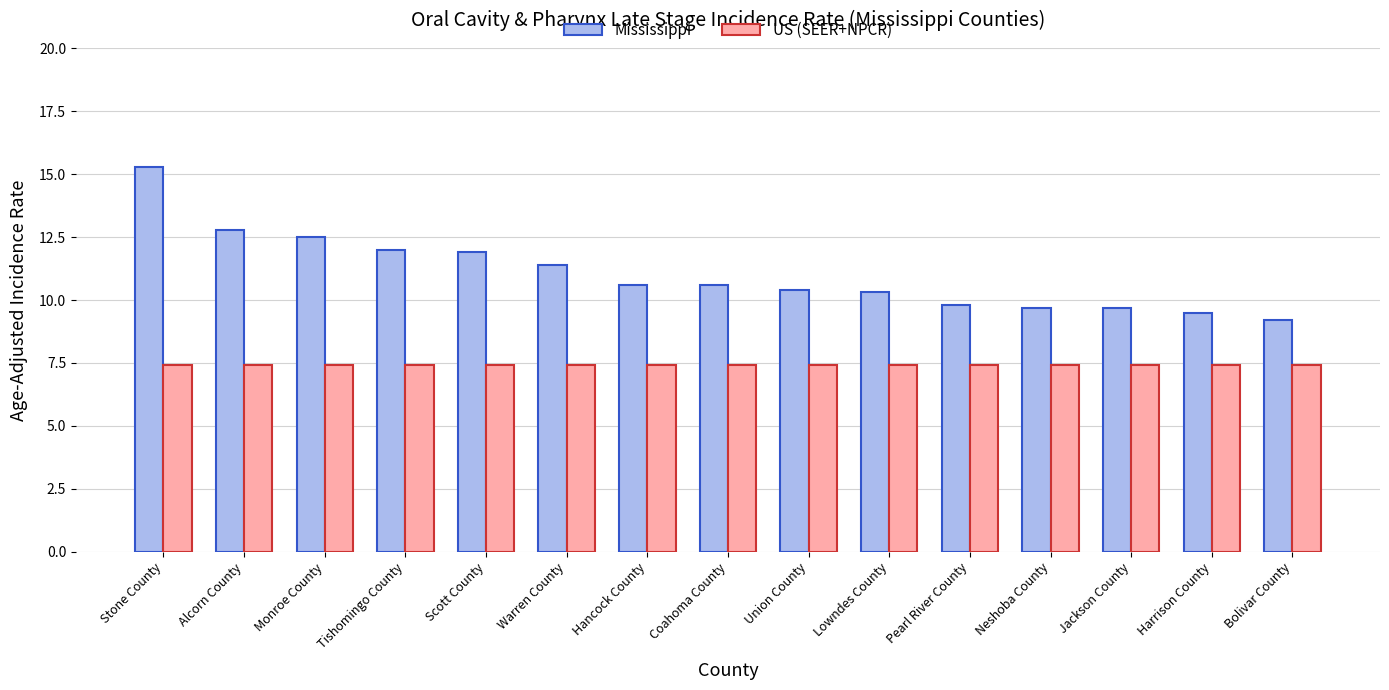

Count the number of data series in this chart.

2